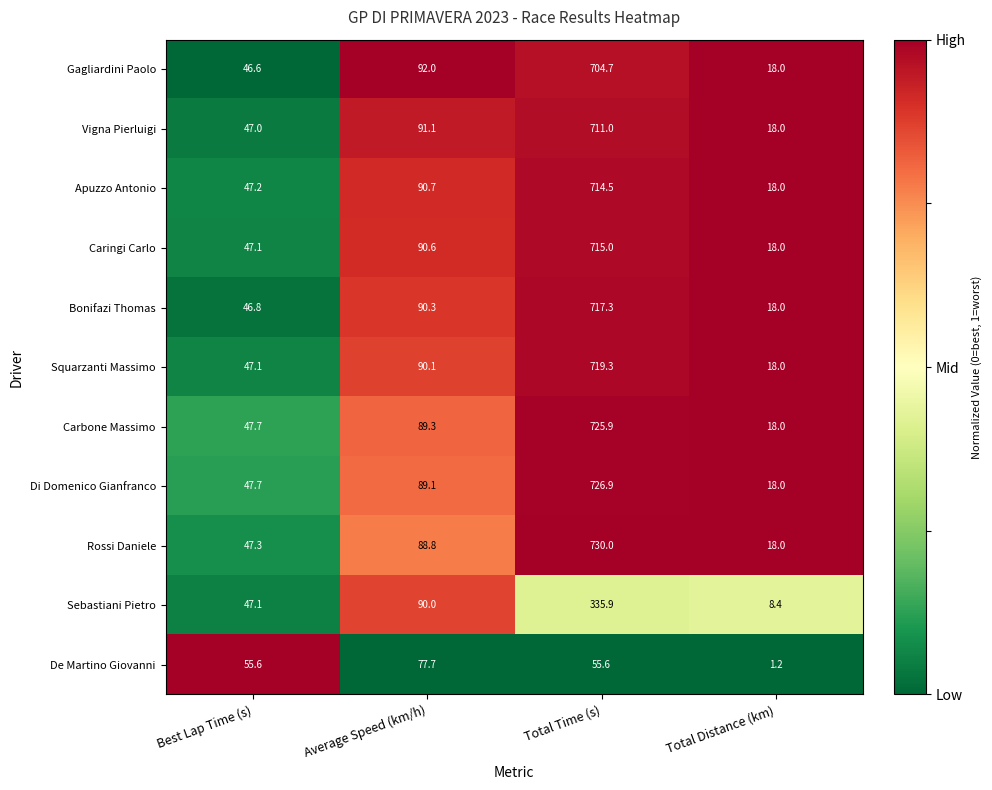

True or false: Bonifazi Thomas has a value of 90.3 at Average Speed (km/h).

True